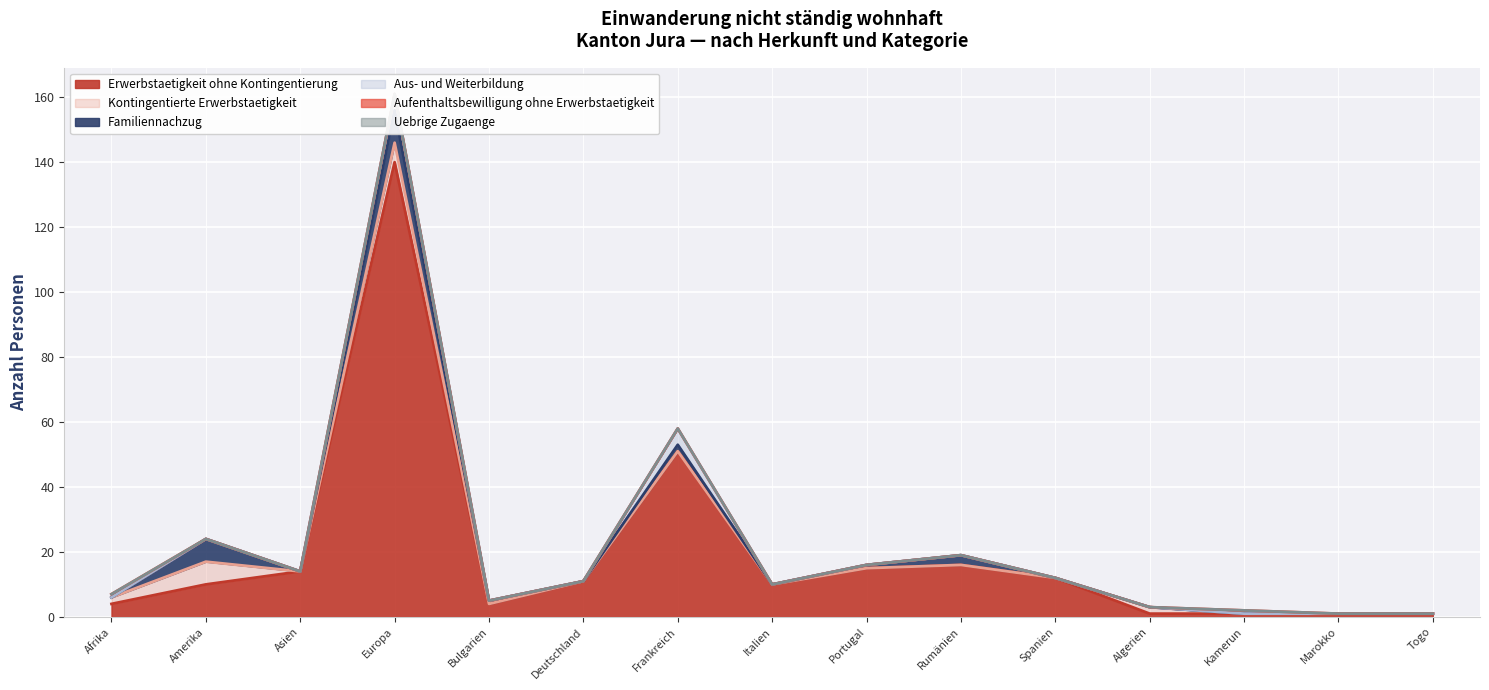

What is the maximum value for Erwerbstaetigkeit ohne Kontingentierung?

140